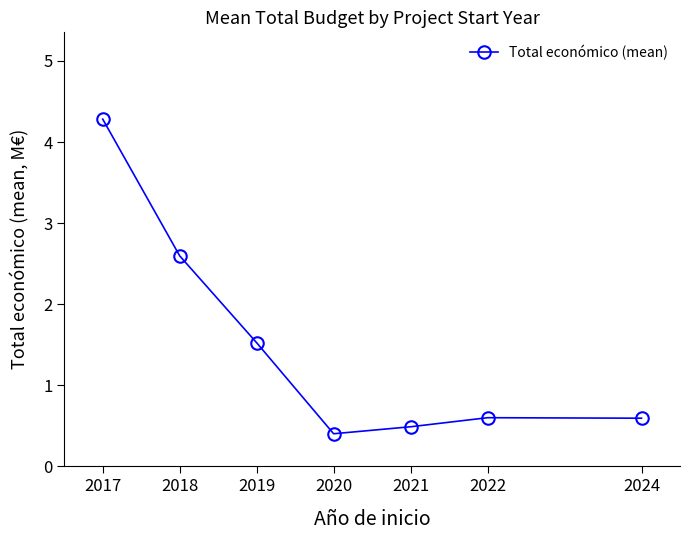

The chart shows a value of 0.5 at 2021. True or false?

True